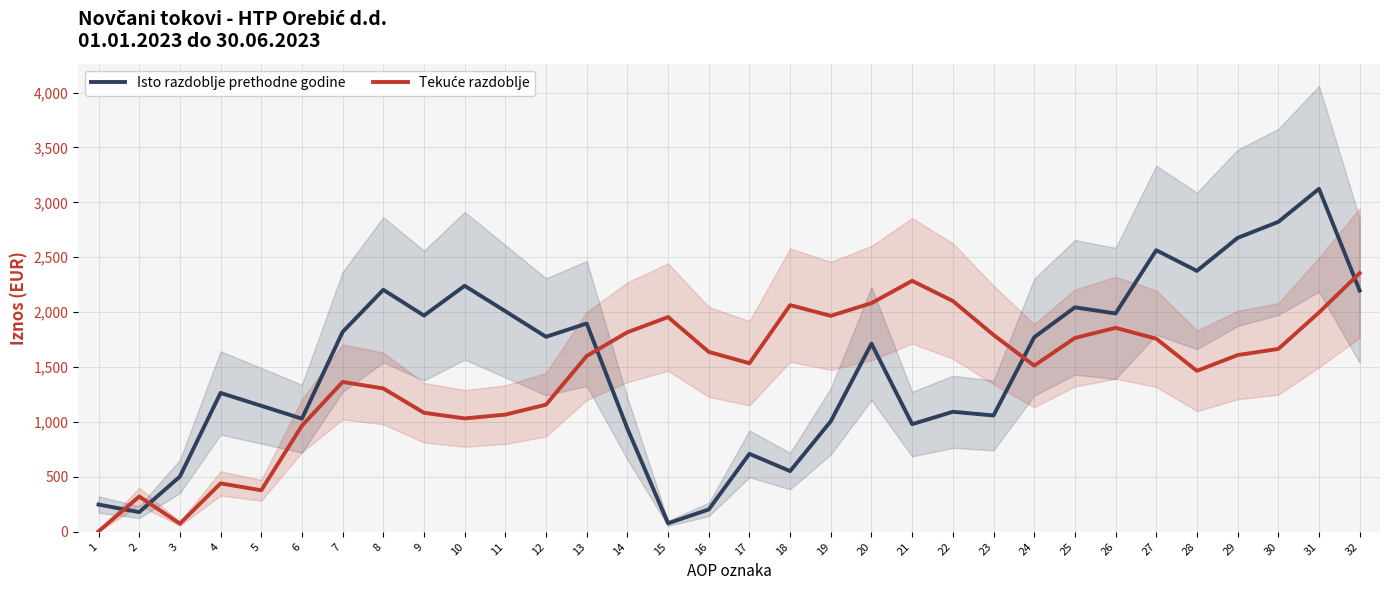

Is this an area chart (filled region under the line)?

No